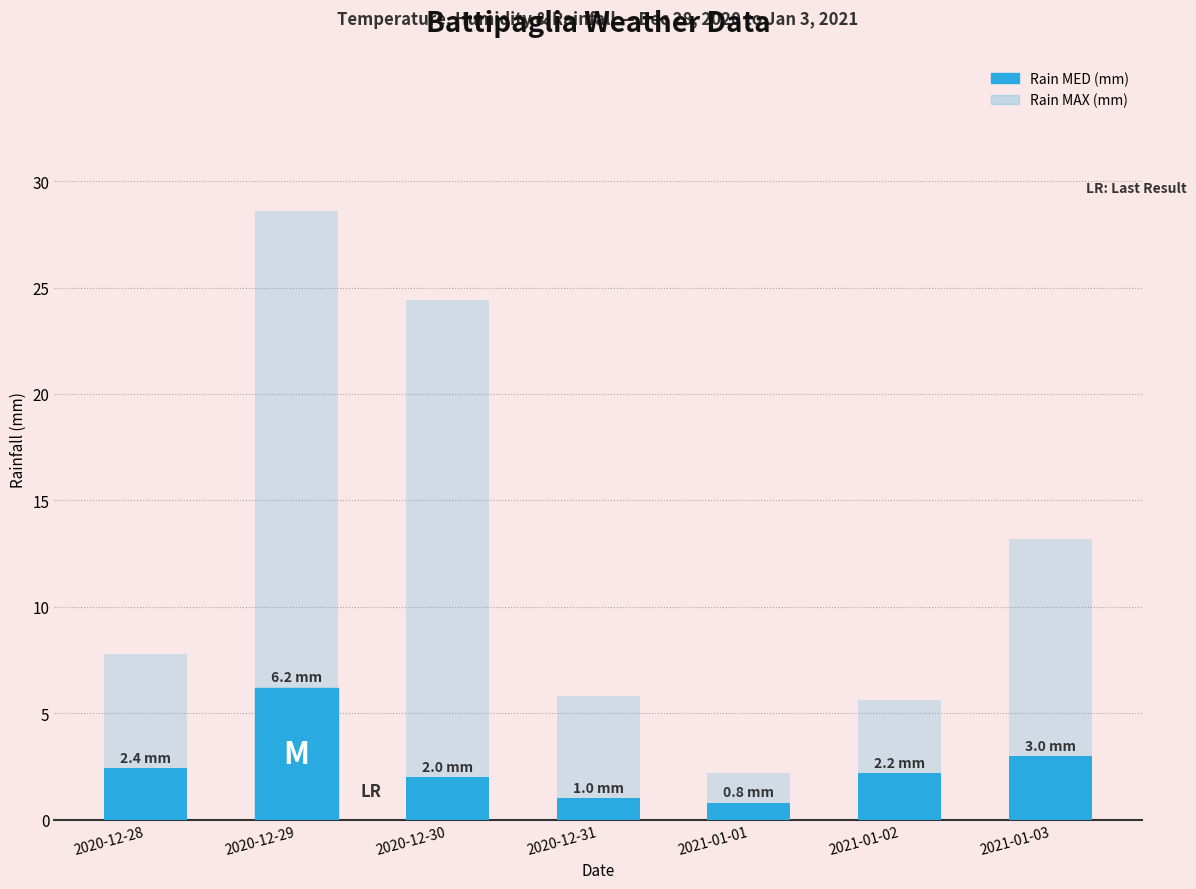

What is the difference between the maximum and minimum values in the Rain MED (mm) series?

5.4